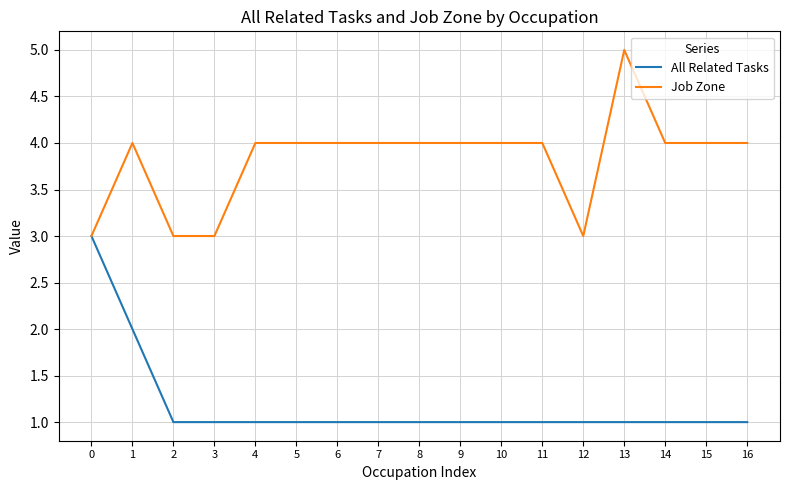

Reading left to right, extract all data points from this chart.

All Related Tasks: 3	2	1	1	1	1	1	1	1	1	1	1	1	1	1	1	1
Job Zone: 3	4	3	3	4	4	4	4	4	4	4	4	3	5	4	4	4